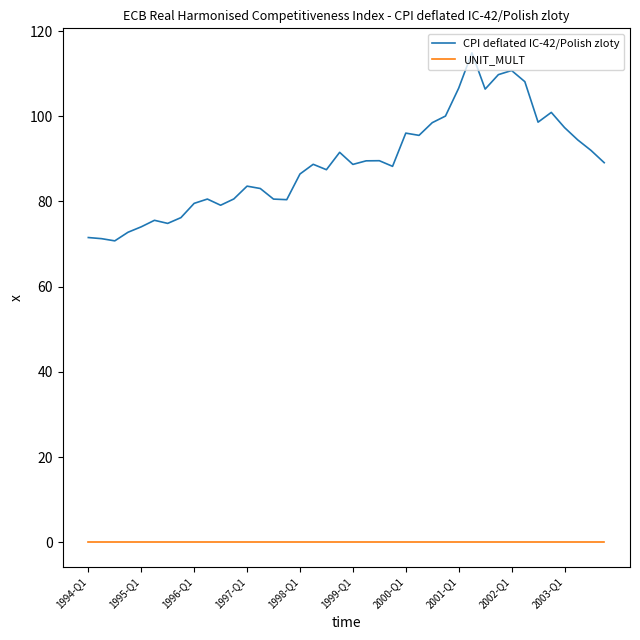

True or false: CPI deflated IC-42/Polish zloty and UNIT_MULT intersect in this chart.

False